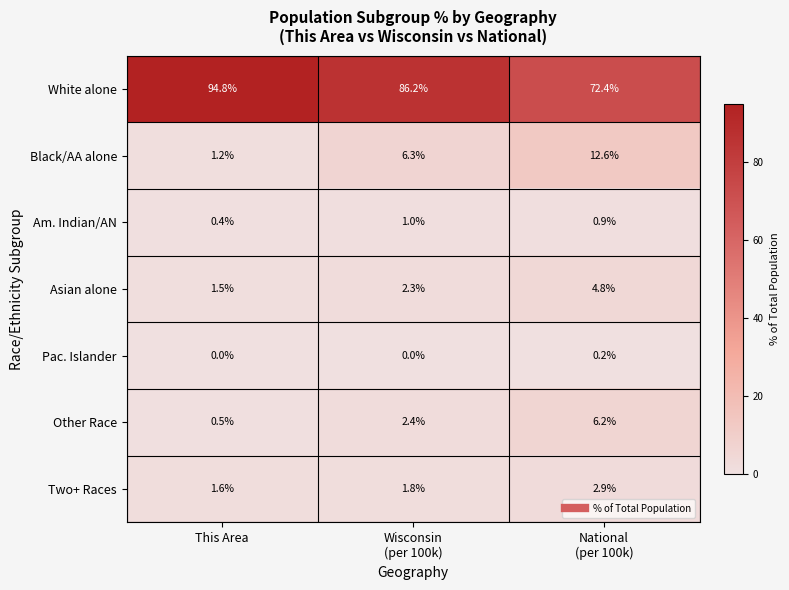

Which series has the largest range (max minus min)?

White alone